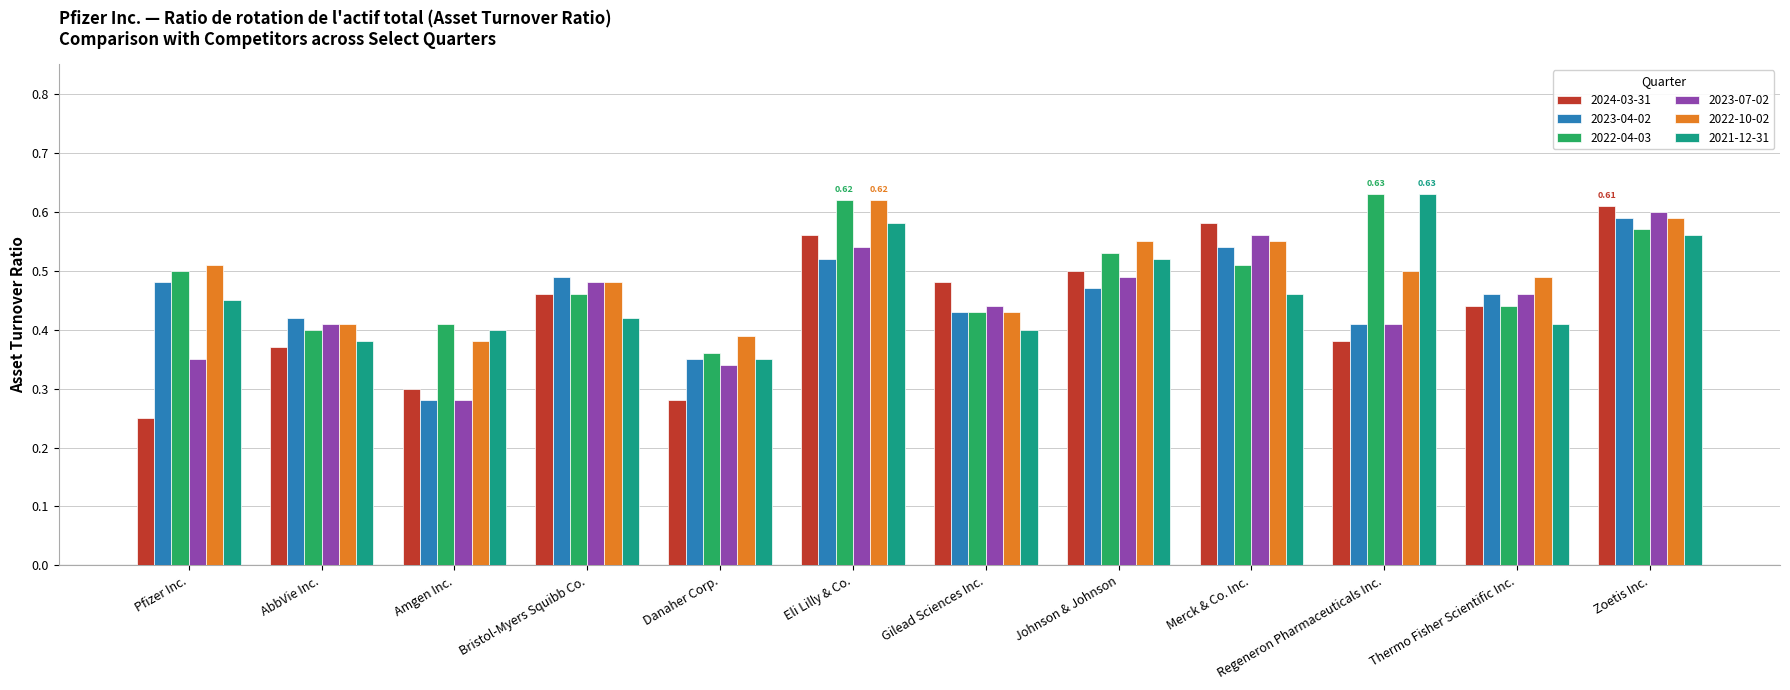

What is the sum of the 2022-04-03 values at Pfizer Inc. and Danaher Corp.?

0.9